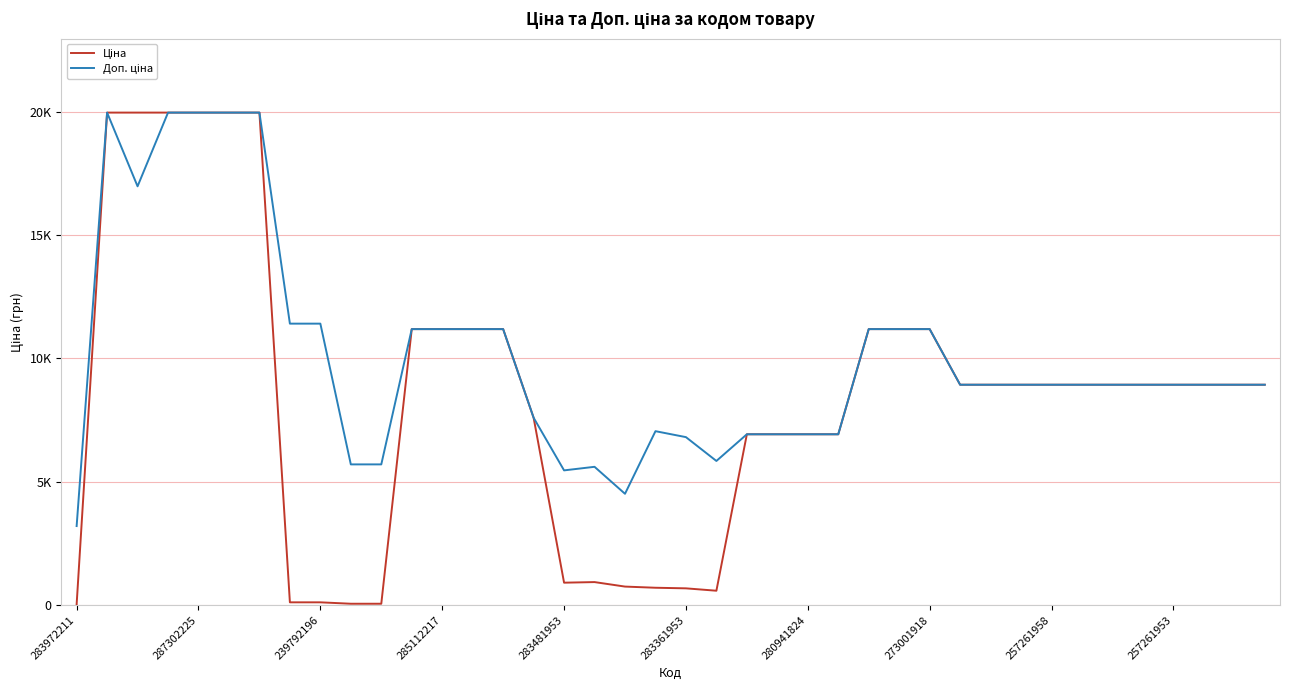

Reading right to left, what are all the values shown in this chart?

Ціна: 8934.1	8934.1	8934.1	8934.1	8934.1	8934.1	8934.1	8934.1	8934.1	8934.1	8934.1	11188.2	11188.2	11188.2	6925.7	6925.7	6925.7	6925.7	584.4	681.0	705.1	752.2	934.5	910.4	7596.5	11188.2	11188.2	11188.2	11188.2	57.0	57.0	114.1	114.1	19964.2	19964.2	19964.2	19964.2	19964.2	19964.2	32.0
Доп. ціна: 8934.1	8934.1	8934.1	8934.1	8934.1	8934.1	8934.1	8934.1	8934.1	8934.1	8934.1	11188.2	11188.2	11188.2	6925.7	6925.7	6925.7	6925.7	5843.9	6809.8	7051.3	4513.3	5607.2	5462.3	7596.5	11188.2	11188.2	11188.2	11188.2	5705.0	5705.0	11410.0	11410.0	19964.2	19964.2	19964.2	19964.2	16976.3	19964.2	3205.0